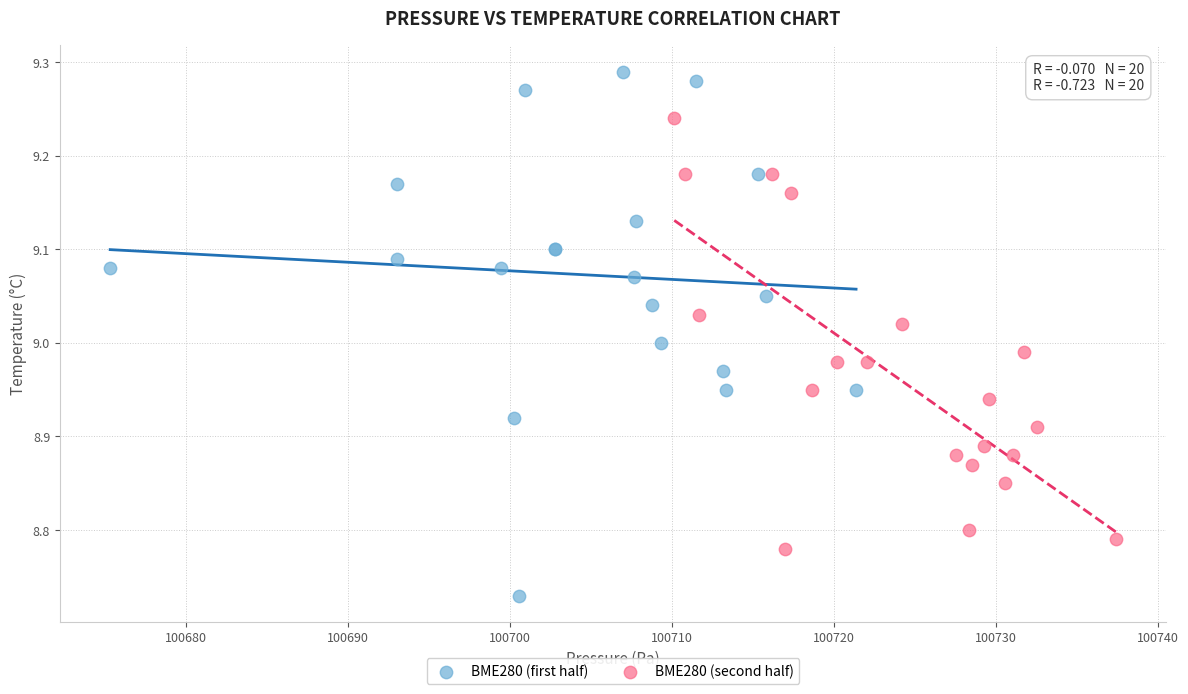

Which series reaches the minimum Y coordinate?

BME280 (first half)